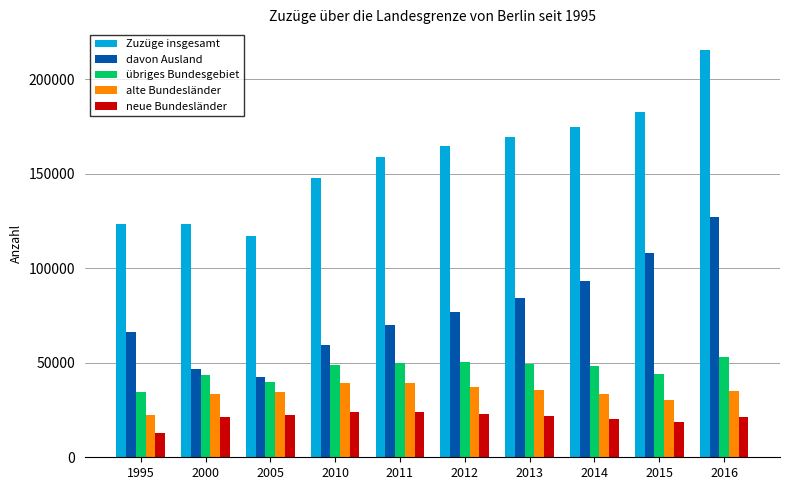

What is the approximate value of Zuzüge insgesamt at 1995, to the nearest 10?

123340